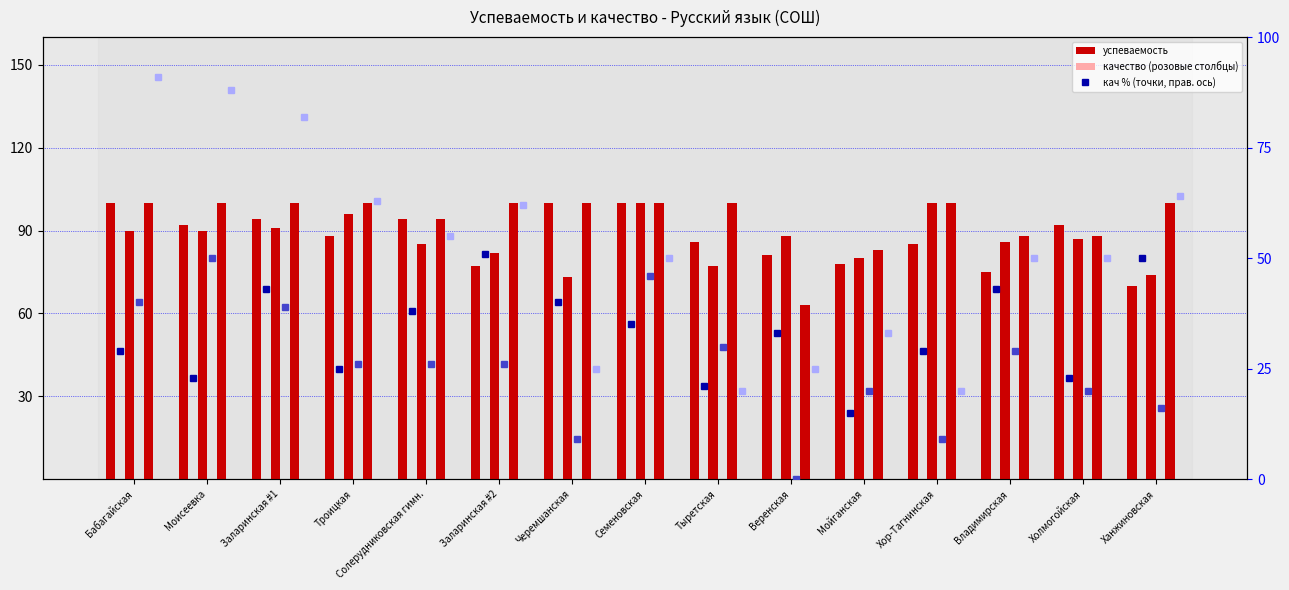

What is the label of the 4th bar from the left?

Троицкая